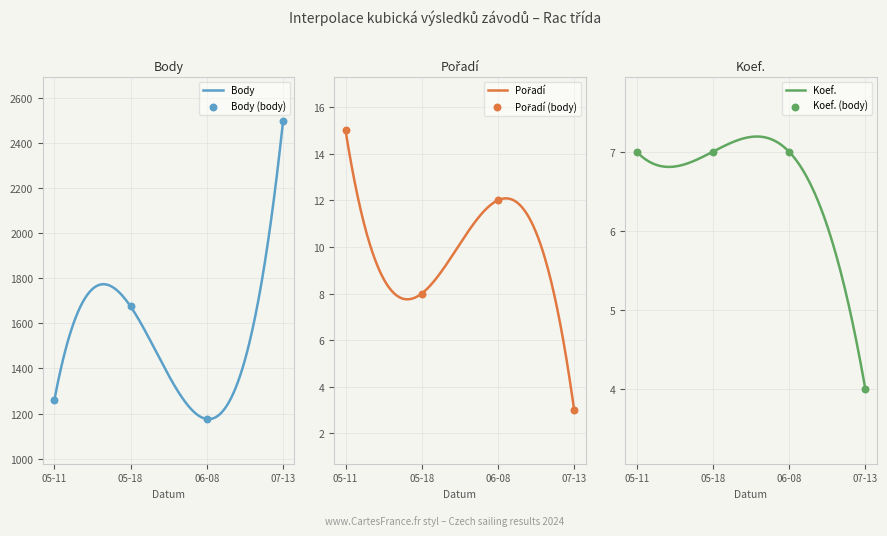

Which series has the widest spread of Y values?

Body